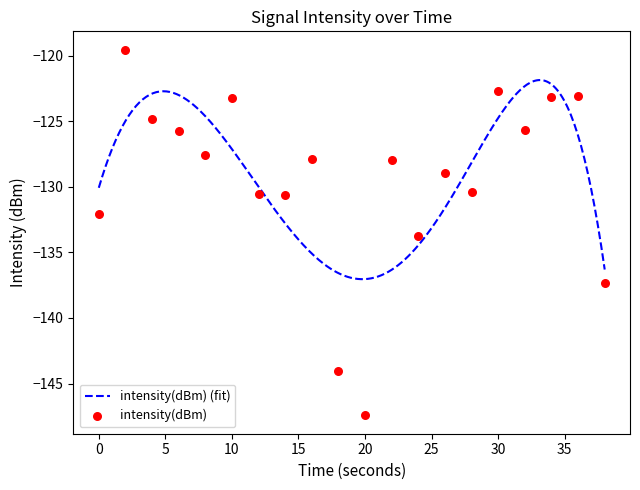

What is the change in value from 8 to 10?

+4.4